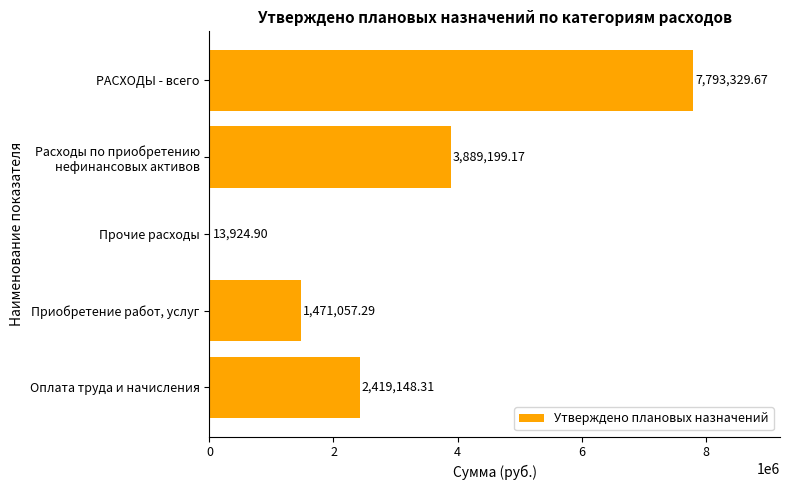

Are the bars horizontal?

Yes